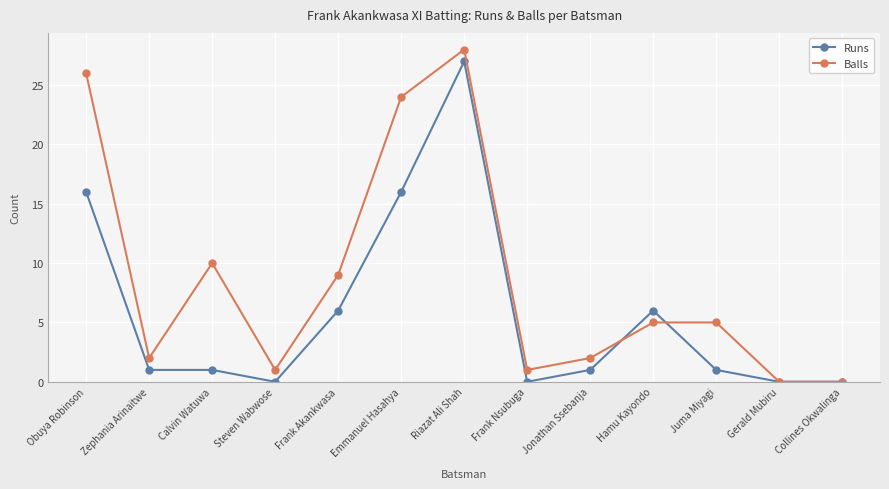

What is the sum of all Runs values?

75